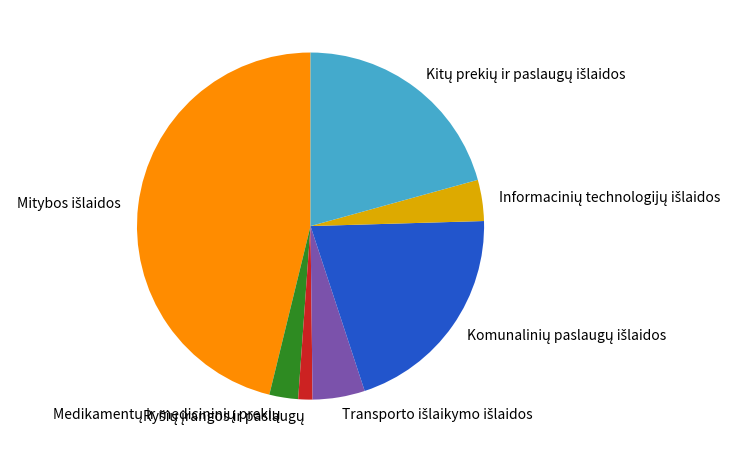

How many segments does this pie chart have?

7